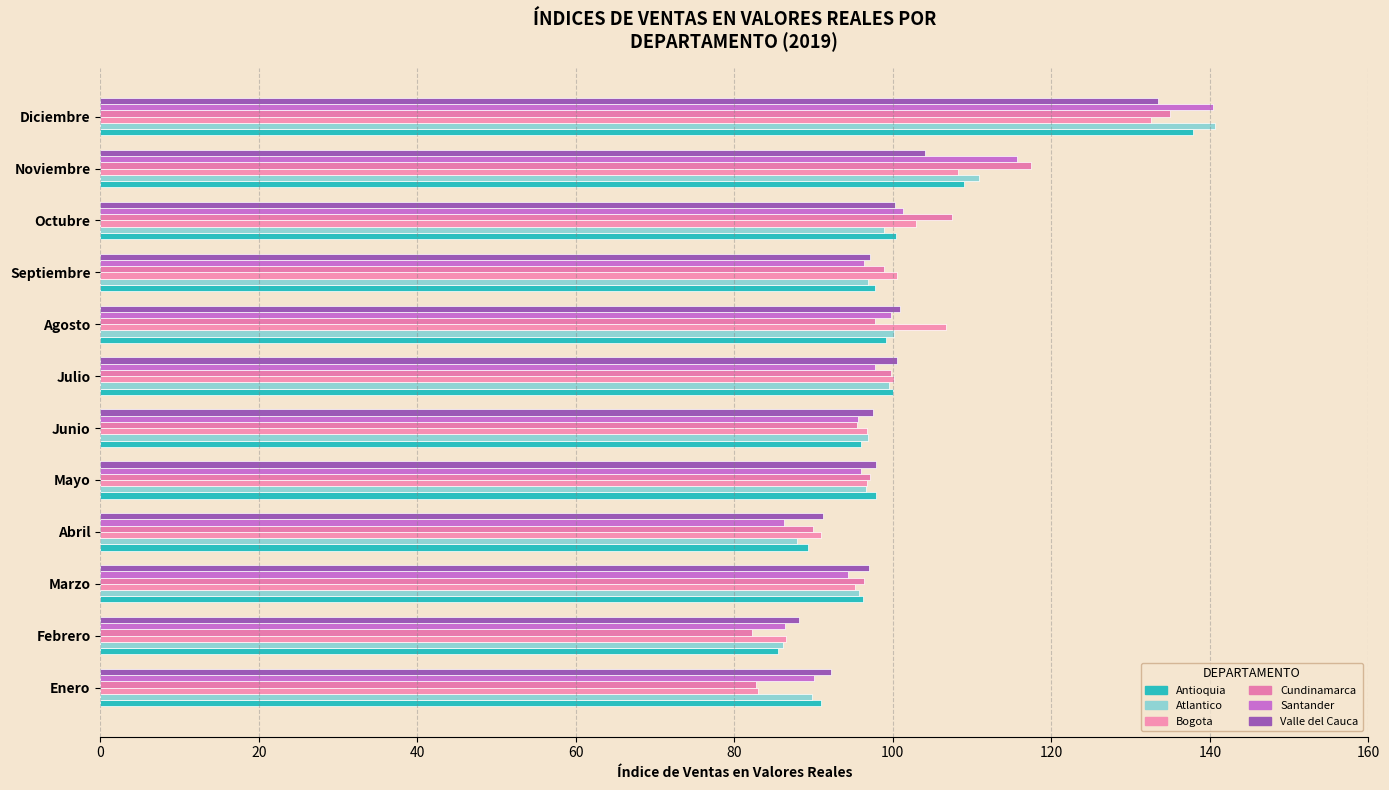

How many values in the Bogota series exceed 100?

6